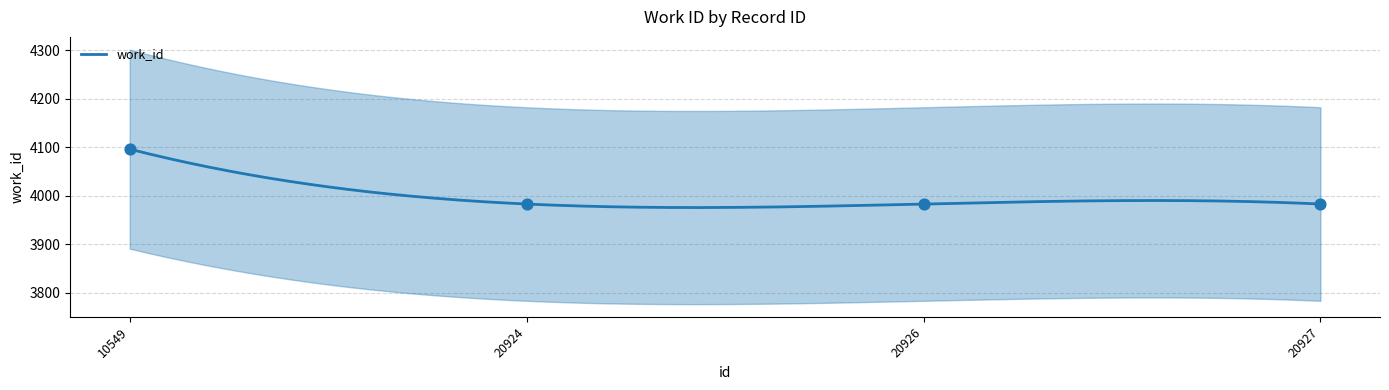

Which has a higher value, 20927 or 10549?

10549